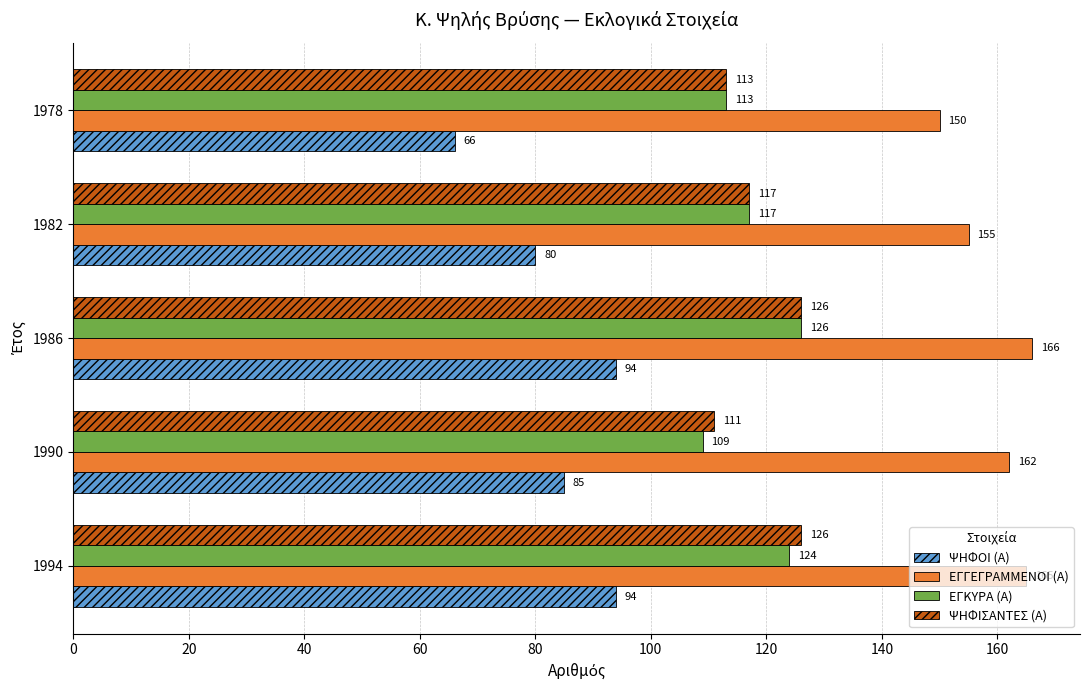

At 1990, list the series in order from largest to smallest.

ΕΓΓΕΓΡΑΜΜΕΝΟΙ (Α), ΨΗΦΙΣΑΝΤΕΣ (Α), ΕΓΚΥΡΑ (Α), ΨΗΦΟΙ (Α)